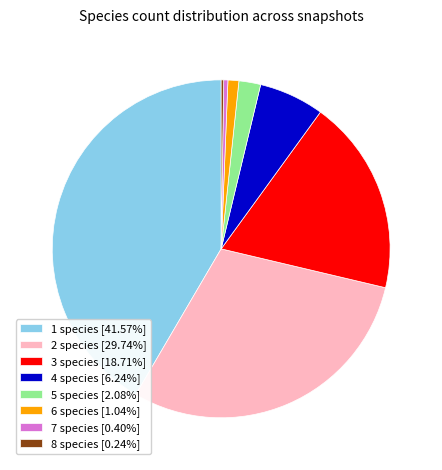

What is the ratio of the value at 2 species [29.74%] to the value at 7 species [0.40%]?

74.4